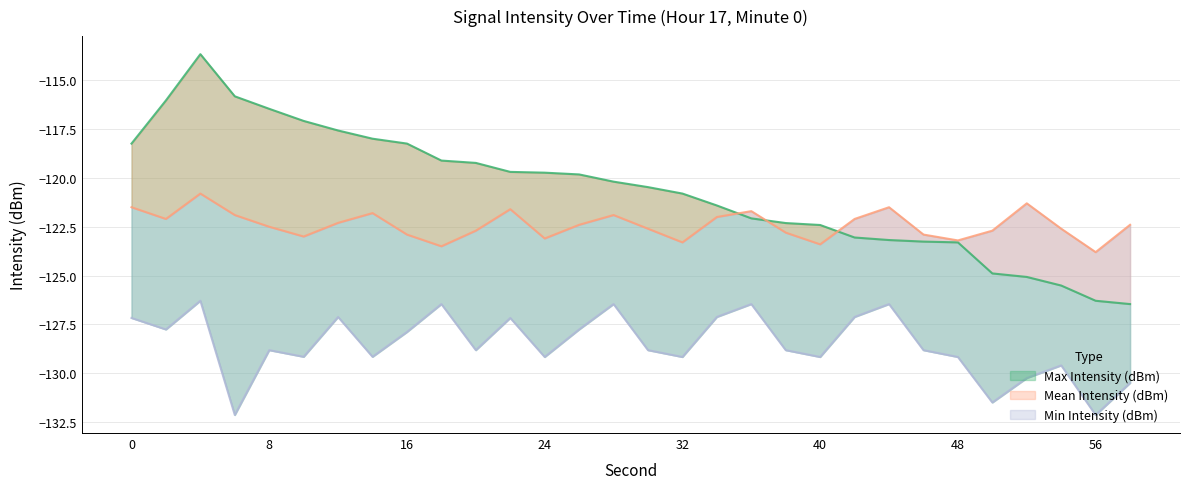

What is the smallest value displayed?

-132.1